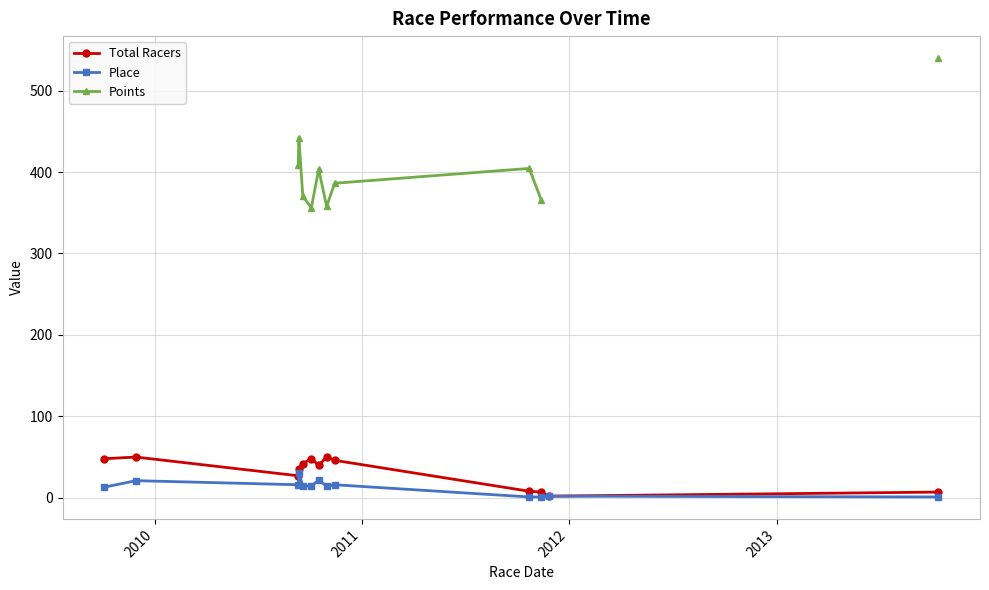

True or false: Place has more than 0 points higher than both neighbors.

True